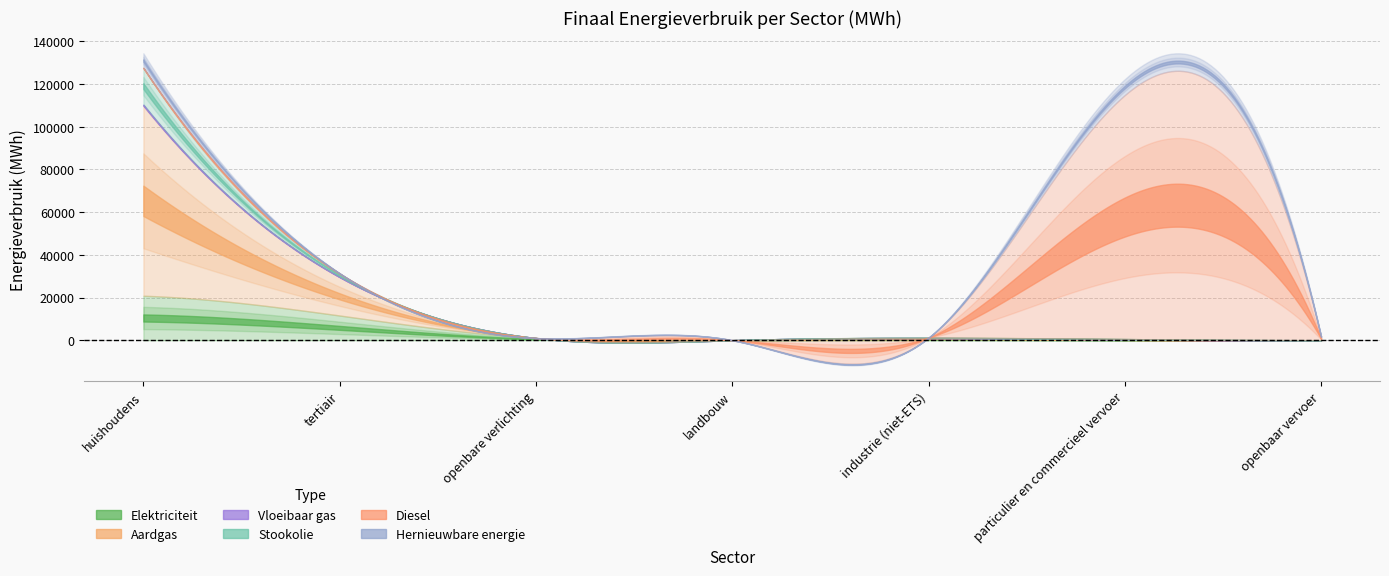

Does the chart have visible grid lines?

Yes